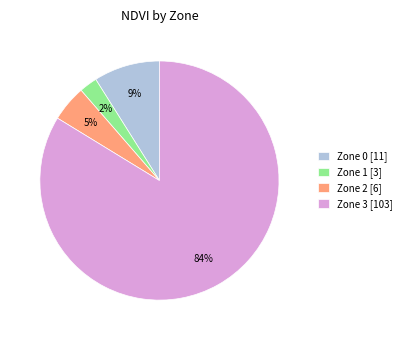

Combined, do Zone 0 [11] and Zone 1 [3] account for over 50%?

No